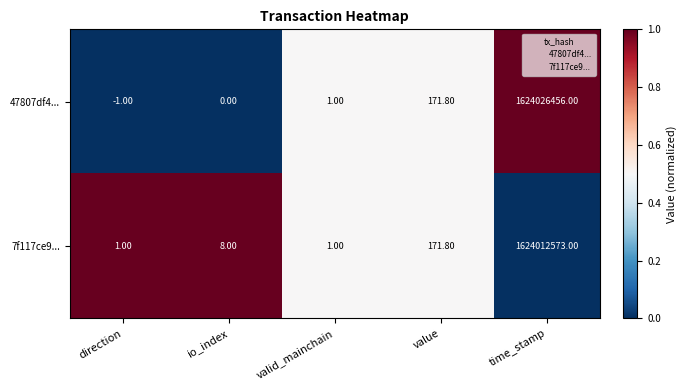

What is the difference between the highest and lowest values at io_index?

8.0